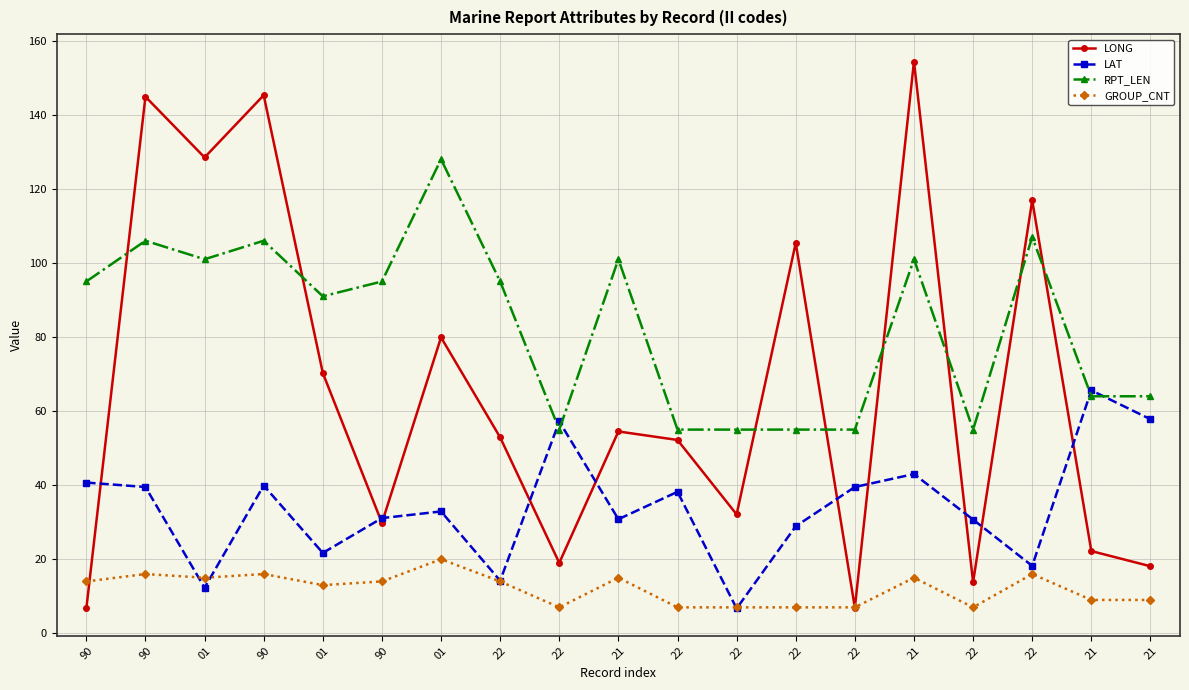

Does the chart have visible grid lines?

Yes